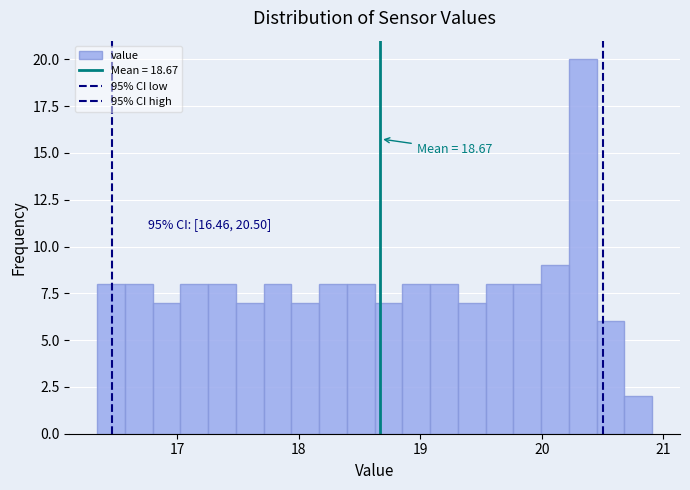

Read against the x-axis, roughly where is the centre of the tallest bar?

20.3